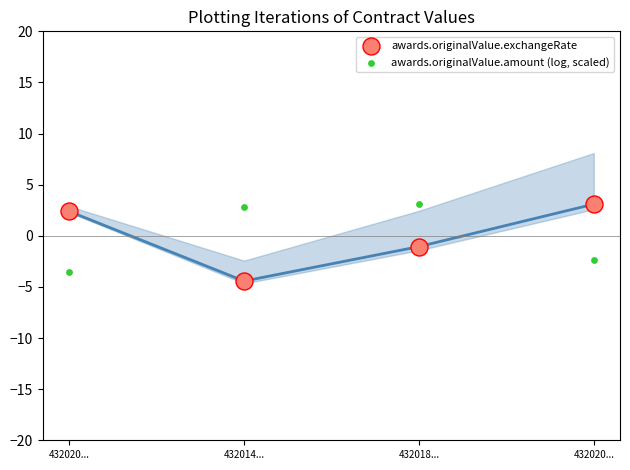

Across all data points, what is the range of Y values (max minus min)?

7.5